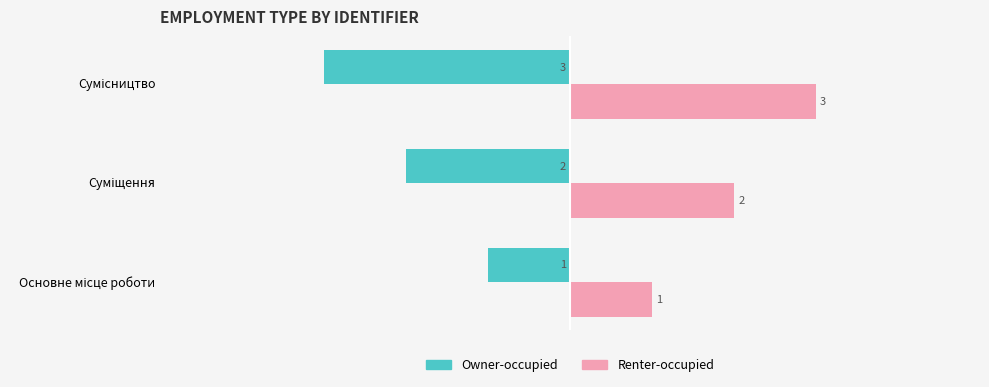

Rank the series by their maximum value, from lowest to highest.

Owner-occupied, Renter-occupied